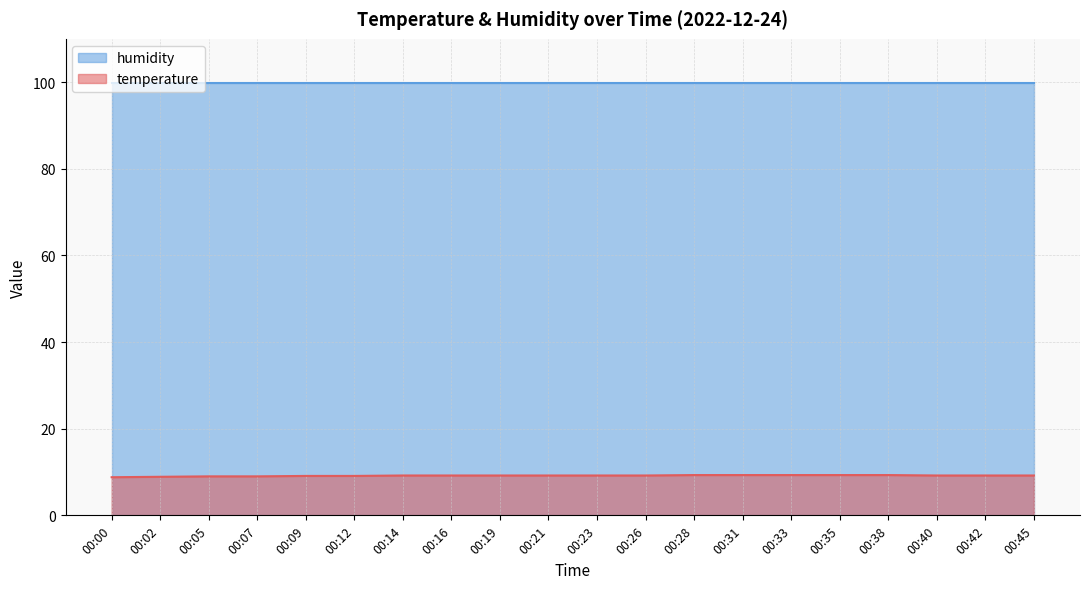

Does the chart have visible grid lines?

Yes